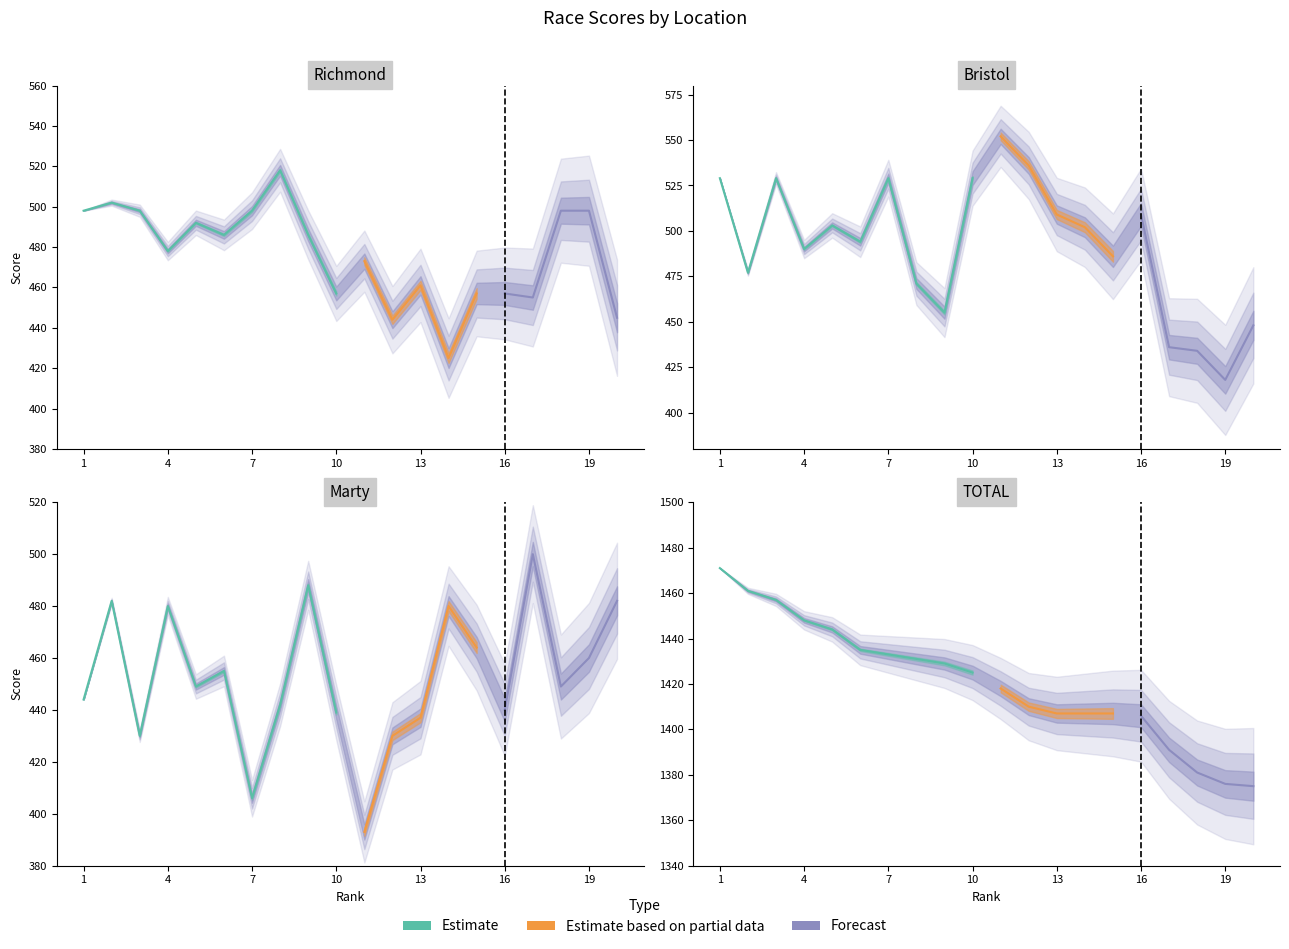

What is the sum of the Richmond values at 18 and 10?

955